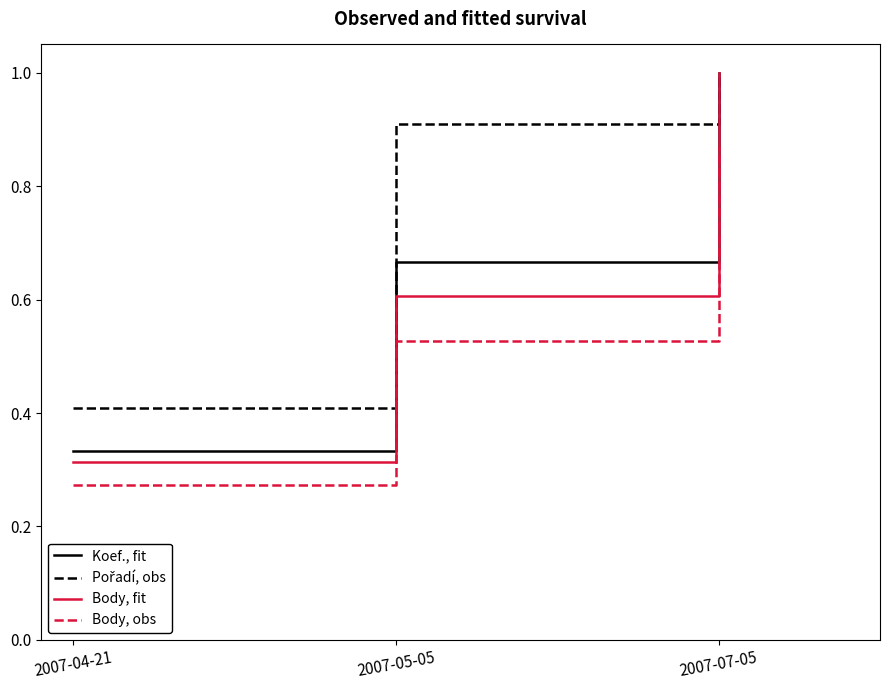

Where is Body, obs nearest to the value 0?

2007-04-21